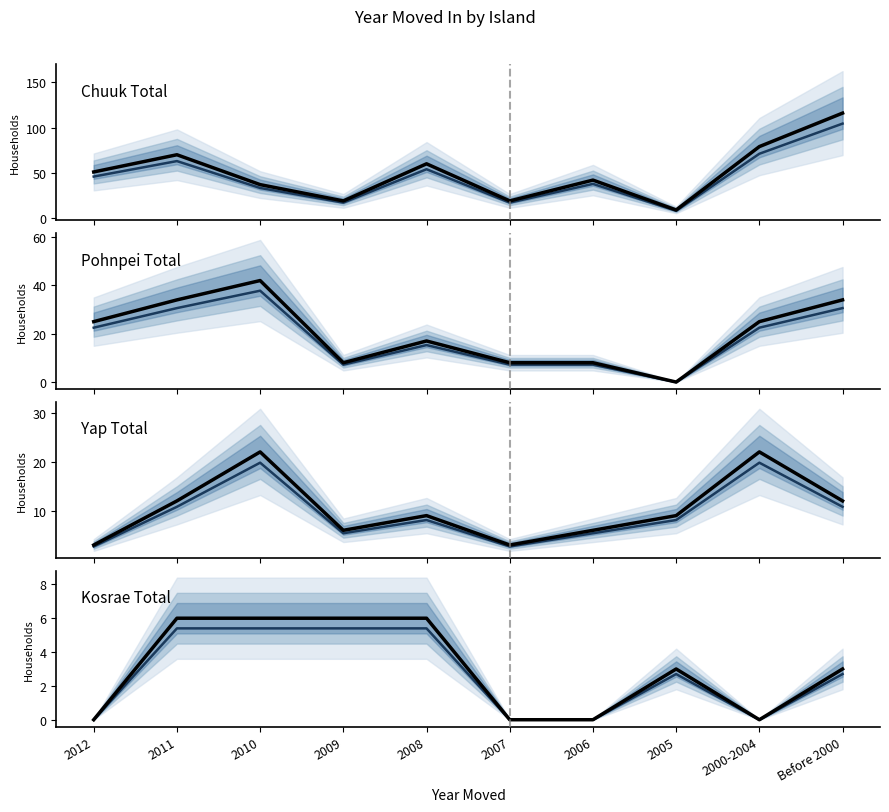

What is the label of the 3rd point from the right?

2005